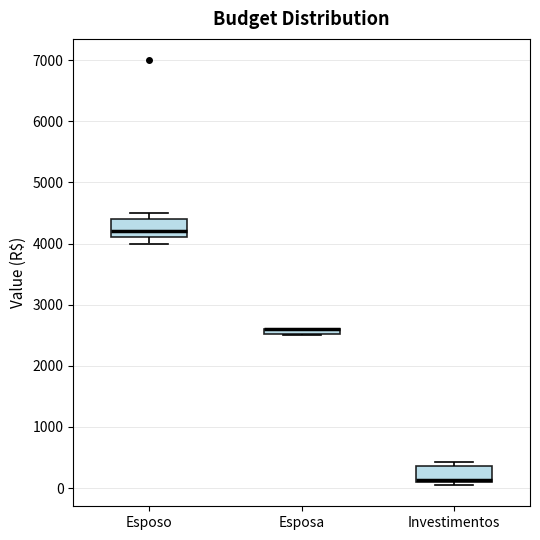

Where is the upper edge of the box for Esposo on the y-axis? The values are not printed on the chart, so give them approximately, as read against the axis.

4400